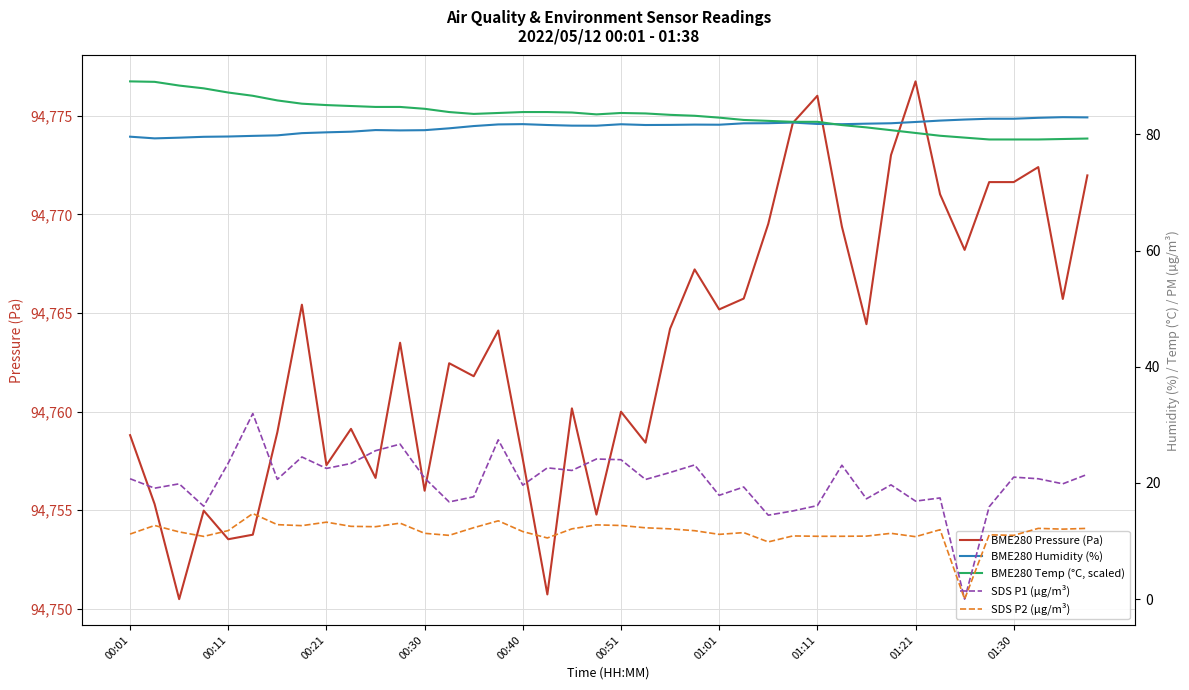

At which category does the chart reach its minimum across all series?

34